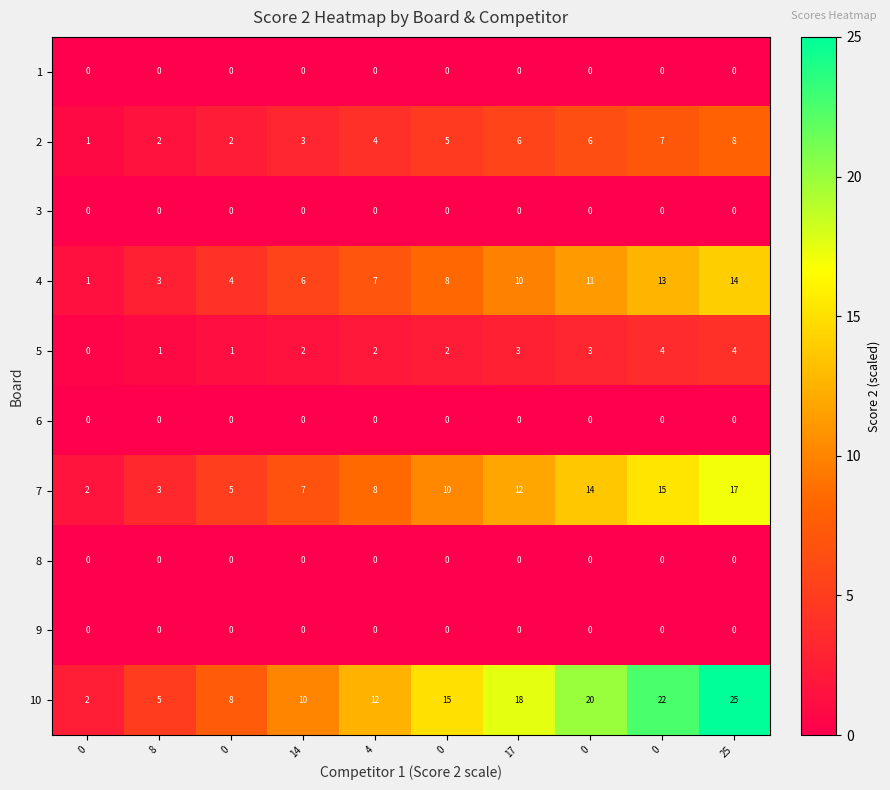

Reading left to right, what are all the values shown in this chart?

1: 0=0.0	8=0.0	0=0.0	14=0.0	4=0.0	0=0.0	17=0.0	0=0.0	0=0.0	25=0.0
2: 0=1.0	8=2.0	0=2.0	14=3.0	4=4.0	0=5.0	17=6.0	0=6.0	0=7.0	25=8.0
3: 0=0.0	8=0.0	0=0.0	14=0.0	4=0.0	0=0.0	17=0.0	0=0.0	0=0.0	25=0.0
4: 0=1.0	8=3.0	0=4.0	14=6.0	4=7.0	0=8.0	17=10.0	0=11.0	0=13.0	25=14.0
5: 0=0.0	8=1.0	0=1.0	14=2.0	4=2.0	0=2.0	17=3.0	0=3.0	0=4.0	25=4.0
6: 0=0.0	8=0.0	0=0.0	14=0.0	4=0.0	0=0.0	17=0.0	0=0.0	0=0.0	25=0.0
7: 0=2.0	8=3.0	0=5.0	14=7.0	4=8.0	0=10.0	17=12.0	0=14.0	0=15.0	25=17.0
8: 0=0.0	8=0.0	0=0.0	14=0.0	4=0.0	0=0.0	17=0.0	0=0.0	0=0.0	25=0.0
9: 0=0.0	8=0.0	0=0.0	14=0.0	4=0.0	0=0.0	17=0.0	0=0.0	0=0.0	25=0.0
10: 0=2.0	8=5.0	0=8.0	14=10.0	4=12.0	0=15.0	17=18.0	0=20.0	0=22.0	25=25.0